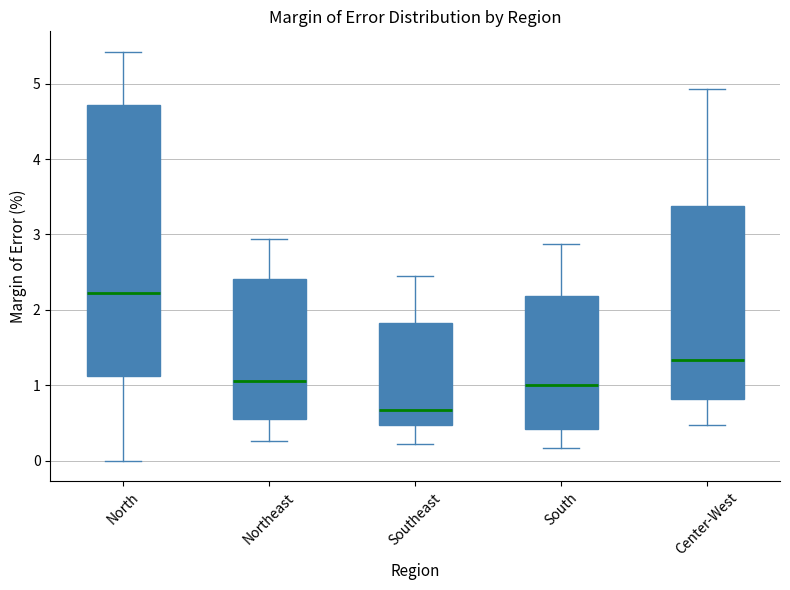

Comparing the boxes themselves (not the whiskers), which one is the tallest?

North